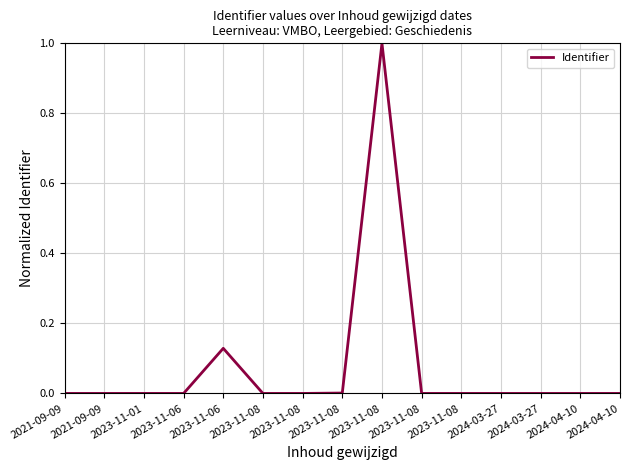

At which label is the value closest to 0?

2024-03-27